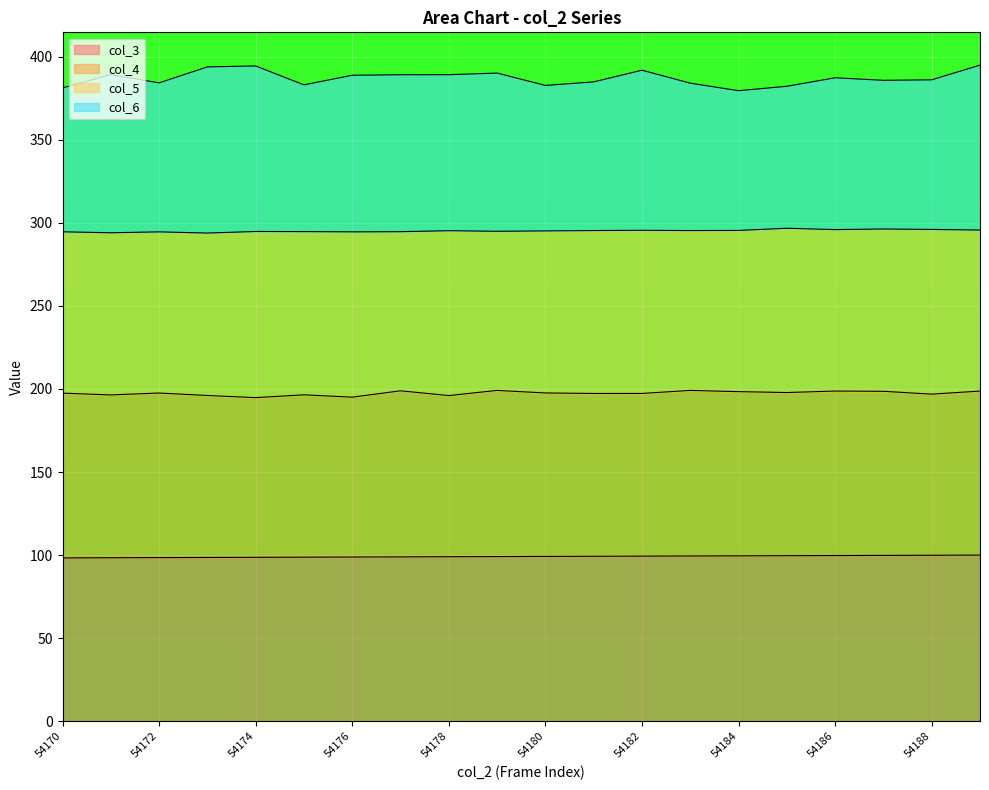

What is the sum of all col_3 values?

1983.1